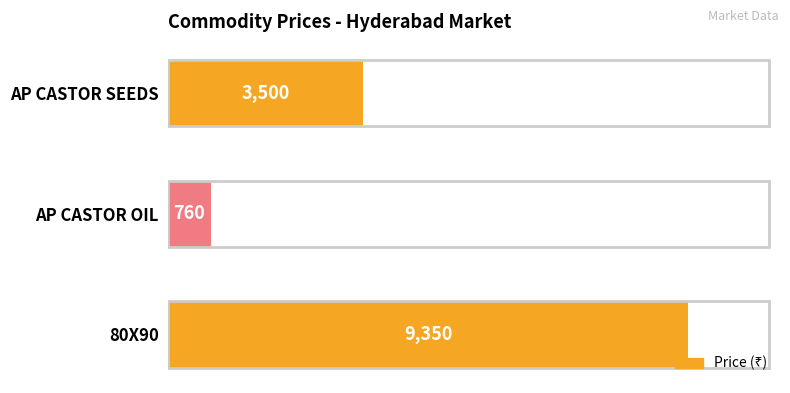

What is the greatest value displayed?

9350